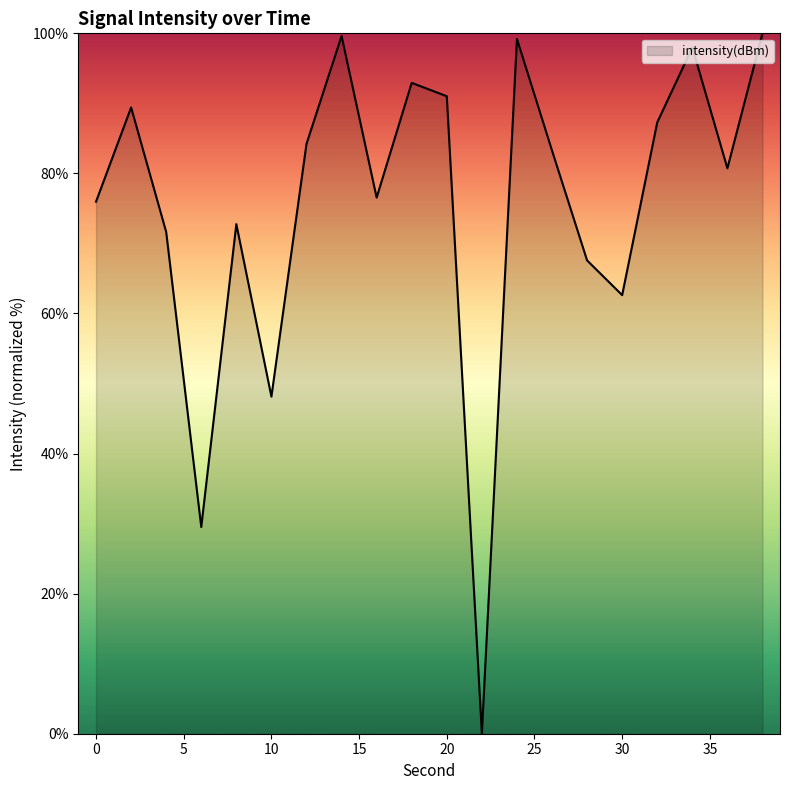

Count the number of categories in the chart.

20